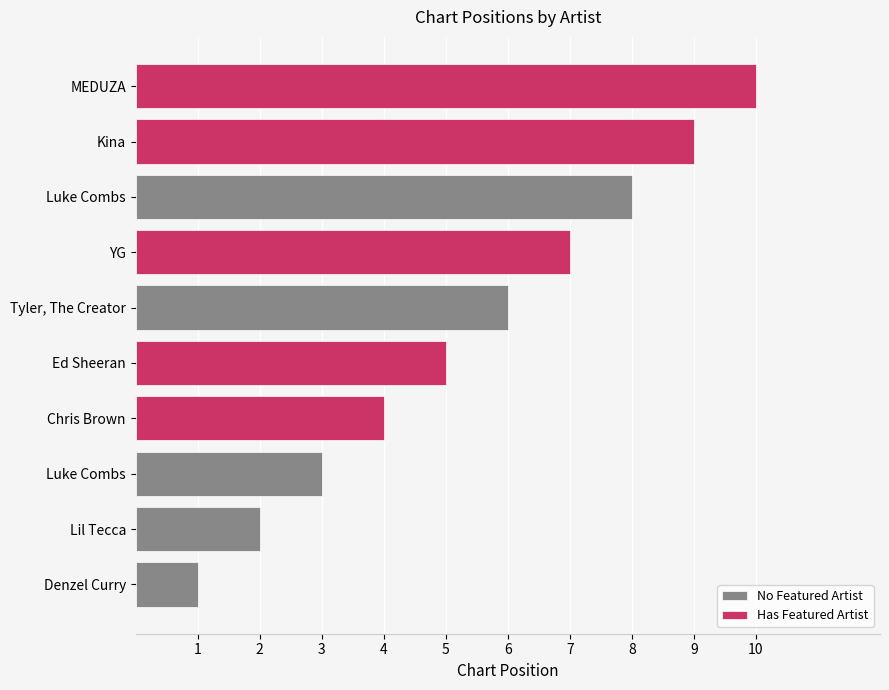

Between 2 and 4, which series saw the biggest shift?

No Featured Artist